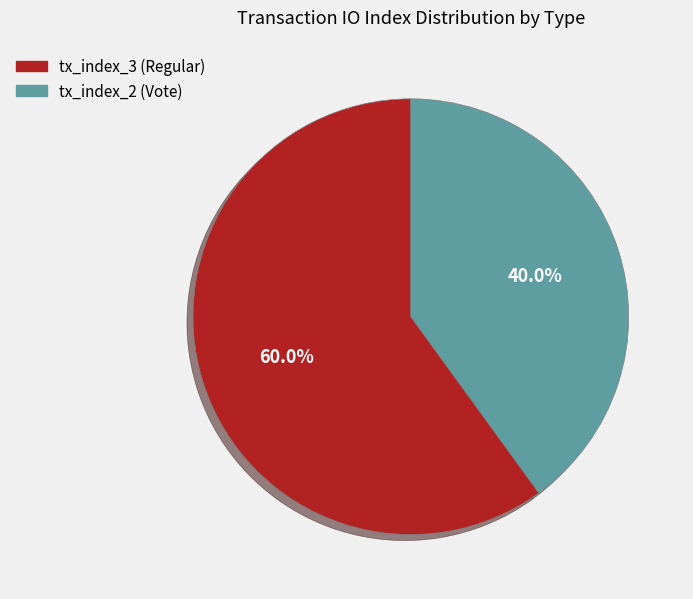

To the nearest percent, what is the combined percentage of tx_index_3 (Regular) and tx_index_2 (Vote)?

100%